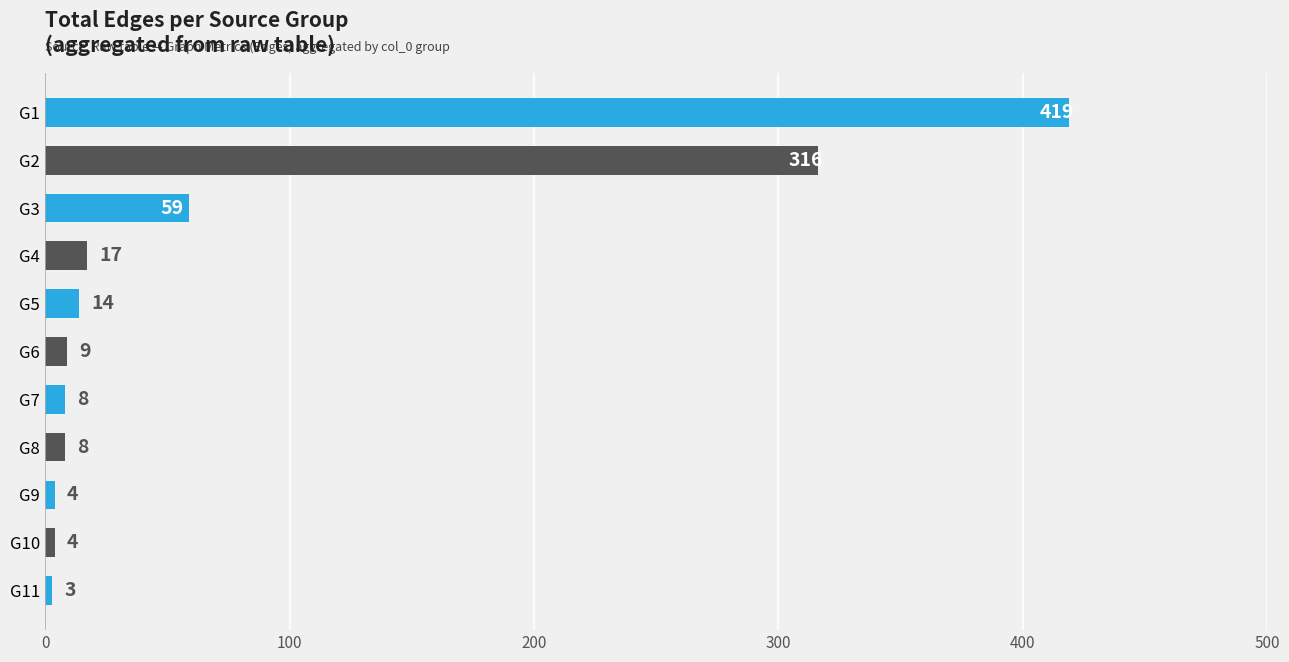

Reading top to bottom, transcribe all the data shown in this chart.

419	316	59	17	14	9	8	8	4	4	3